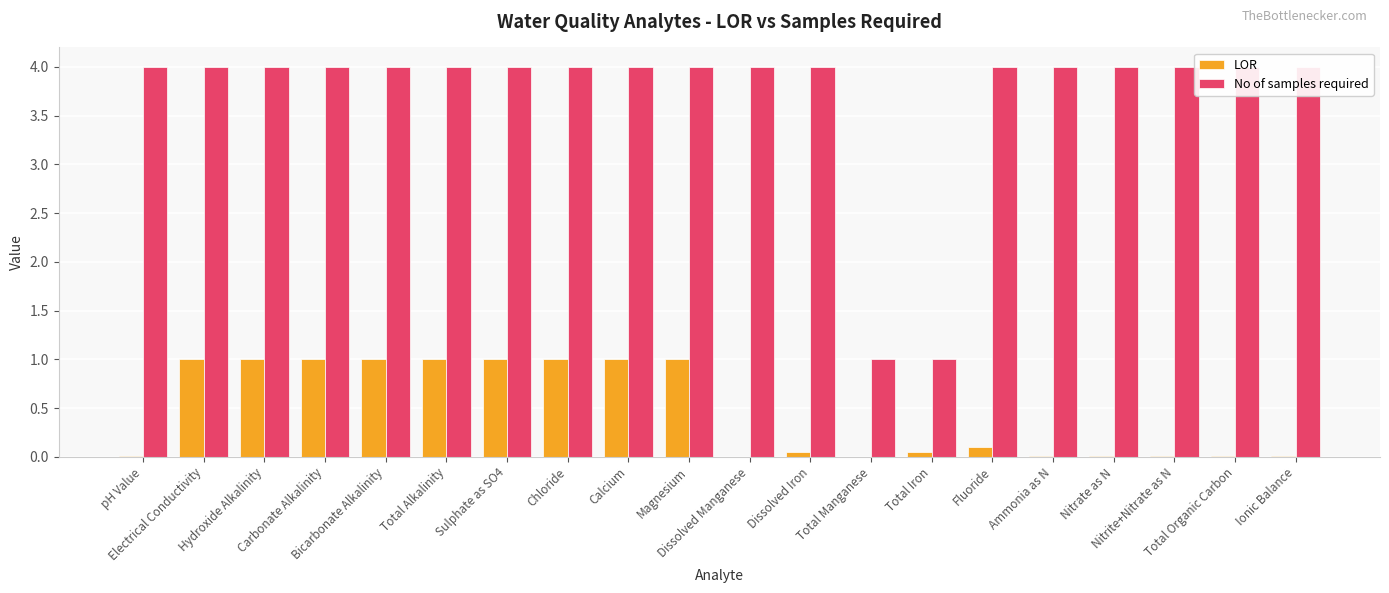

Count the No of samples required values in the range 4 to 5.

18